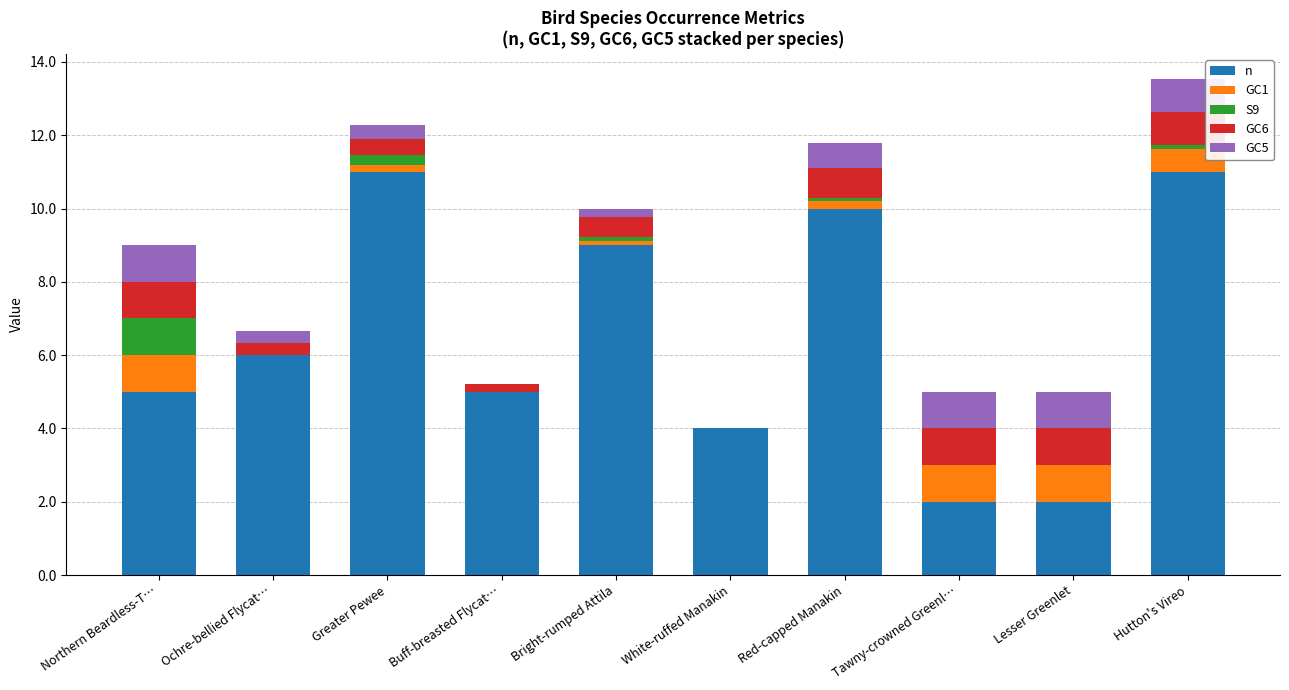

Is it true that n equals 10.0 at Red-capped Manakin?

True